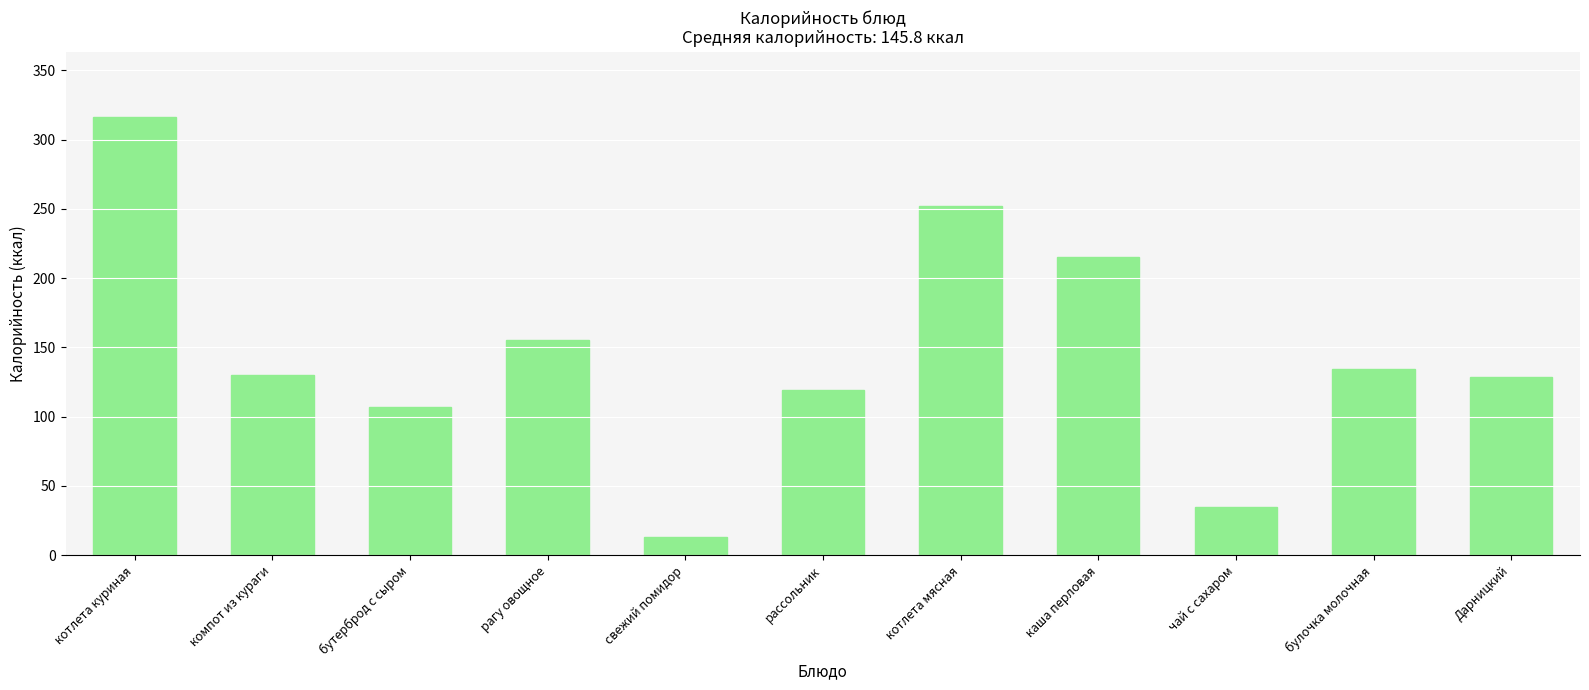

Where is the data nearest to the value 164?

рагу овощное